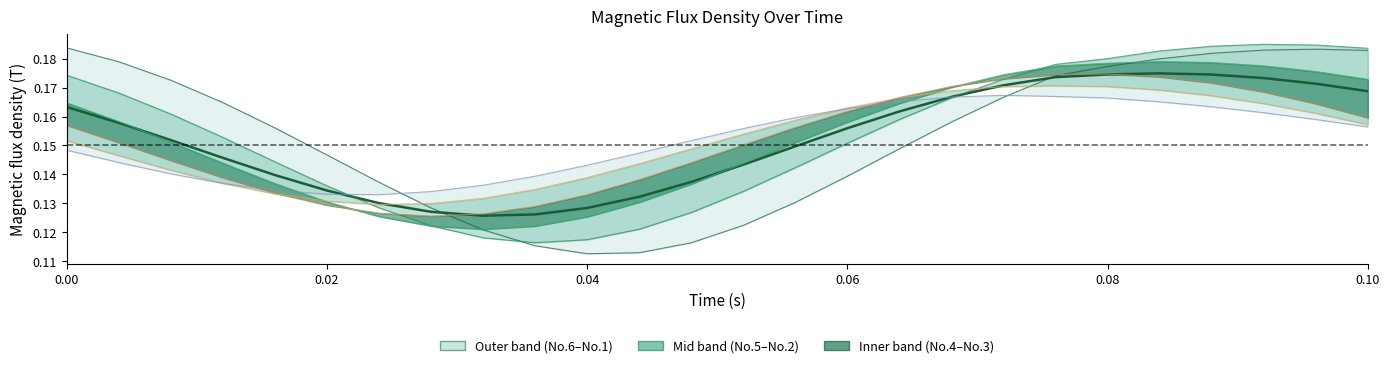

True or false: No.3 and No.1 cross at least once.

True